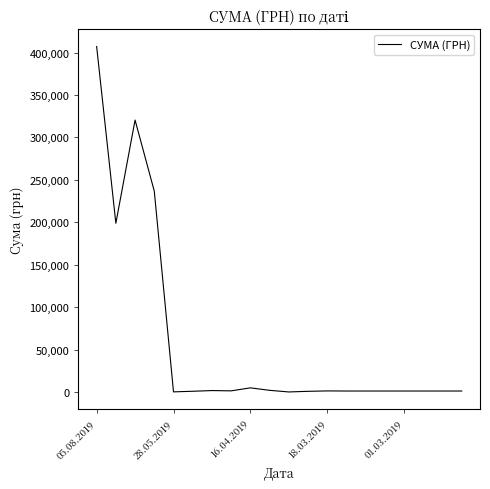

What is the maximum value shown in the chart?

407215.8